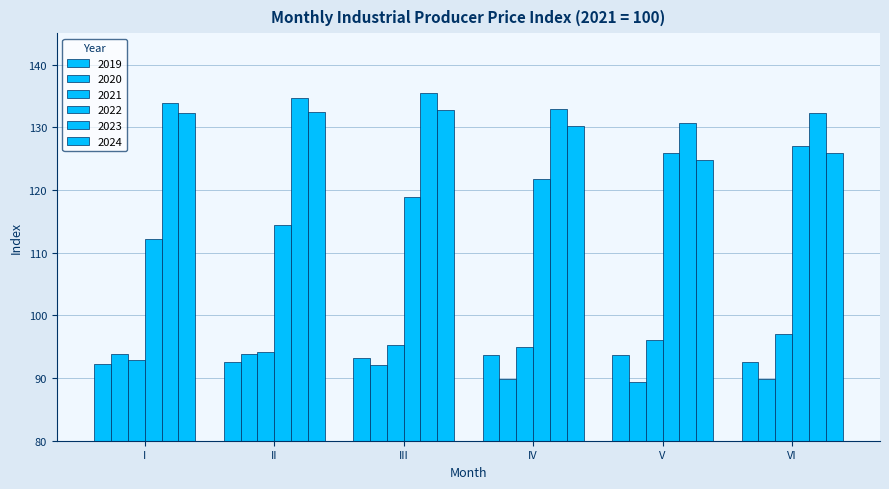

List the labels in order of 2020 value, smallest first.

V, VI, IV, III, II, I